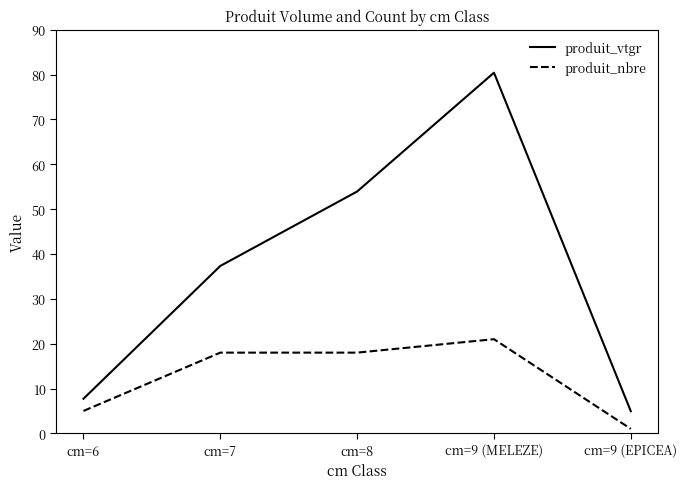

How many distinct data groups are displayed?

2